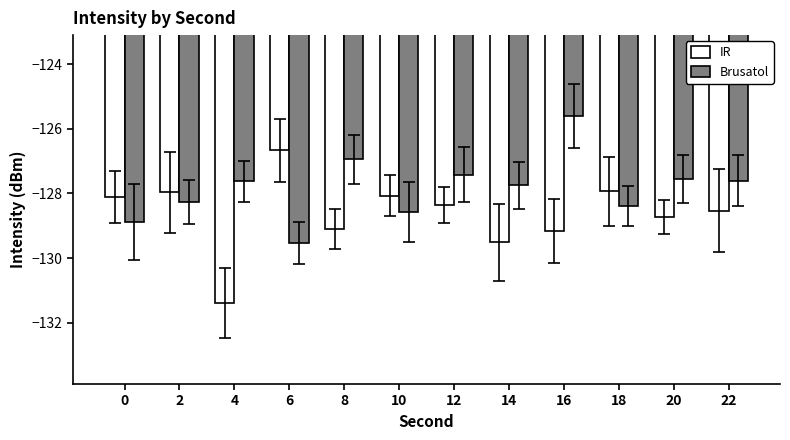

At which category is the sum across all series the highest?

16